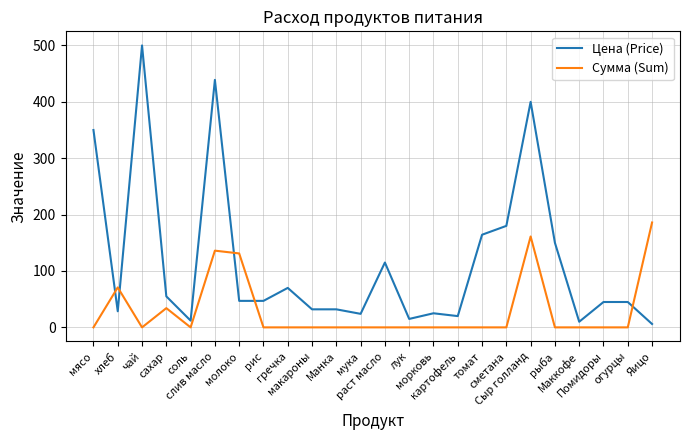

Which series ends up on top after the final intersection of Сумма (Sum) and Цена (Price)?

Сумма (Sum)